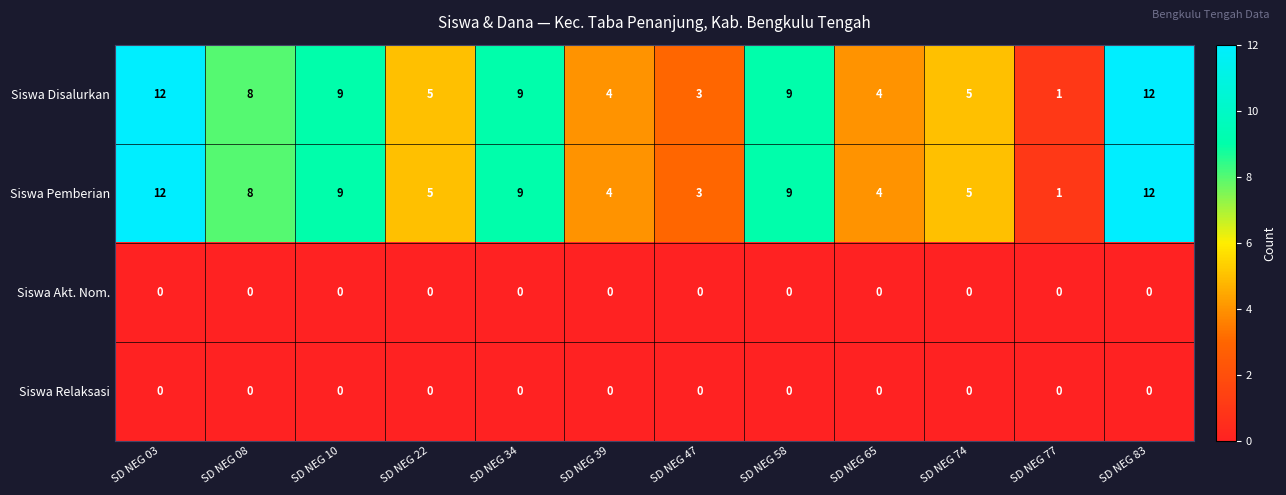

How many categories are shown in the chart?

12